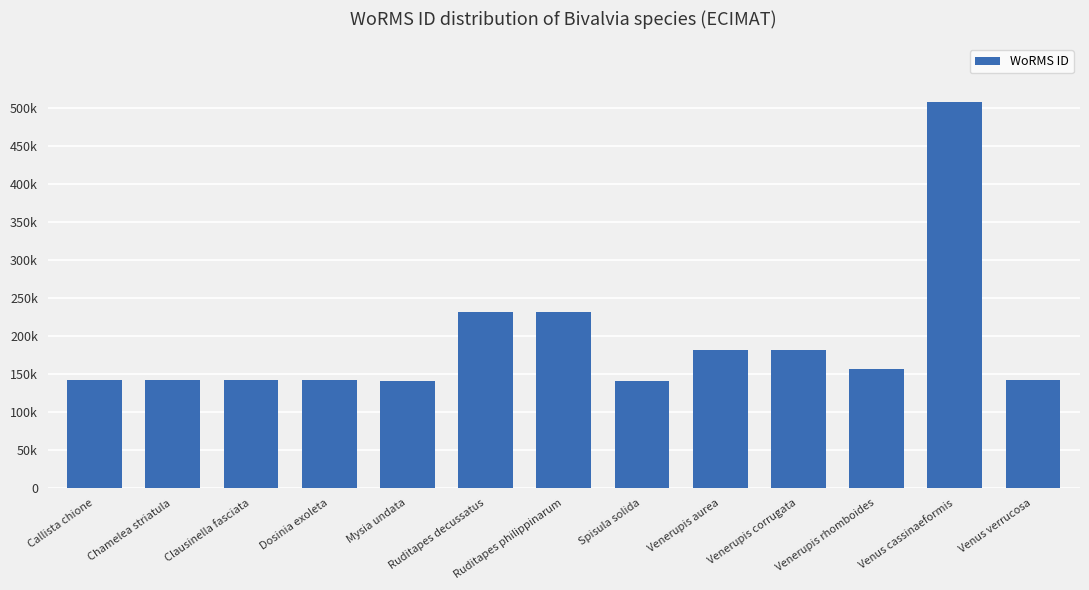

What is the value of the 1st bar from the left?

141906